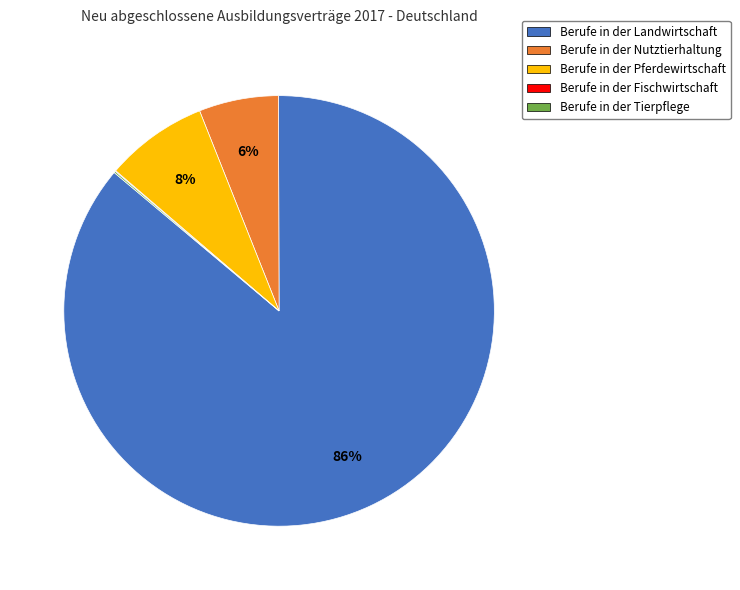

Combined, do Berufe in der Landwirtschaft and Berufe in der Pferdewirtschaft account for over 50%?

Yes